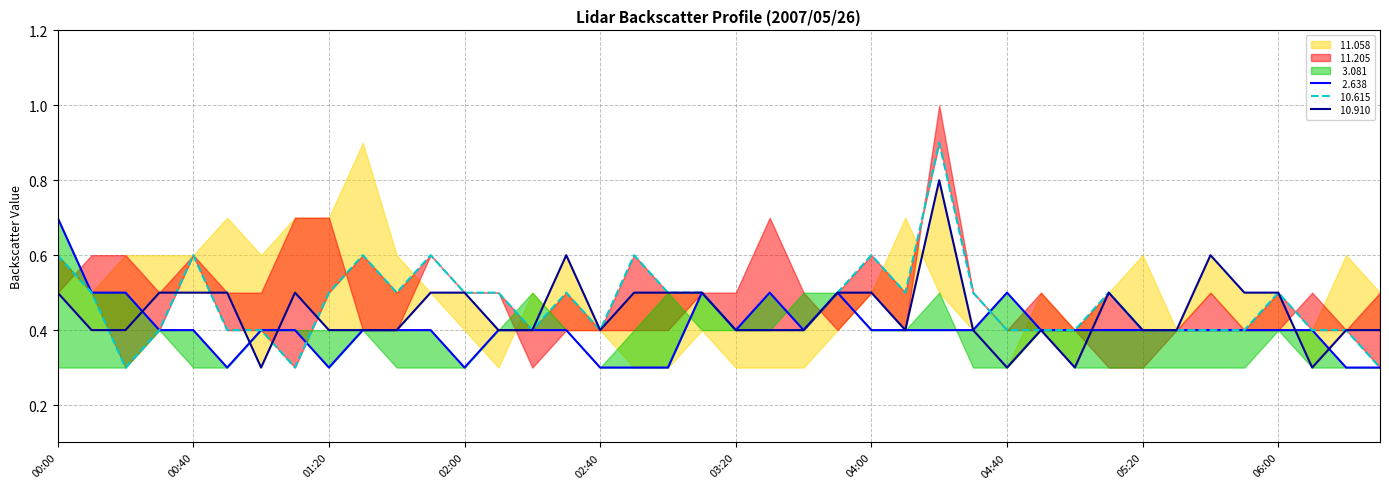

How many interior local peaks does the   2.638 series have?

4